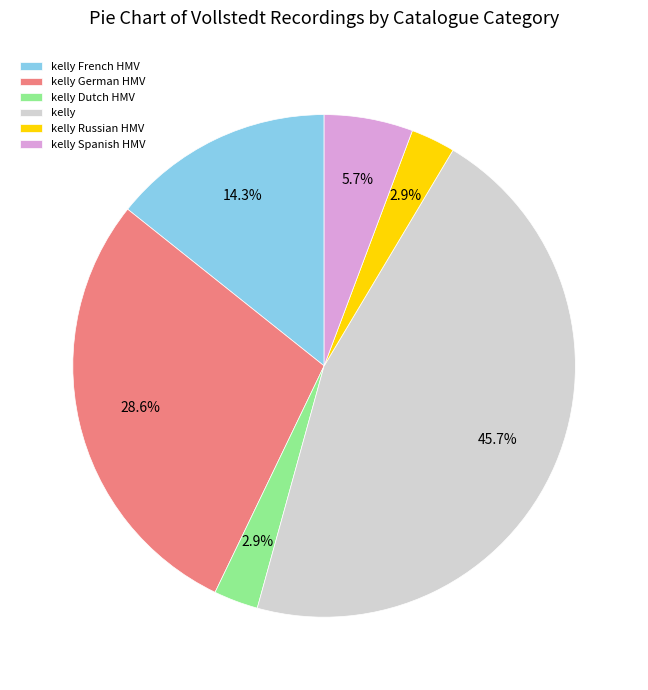

How much of the chart is everything except kelly?

54.3%